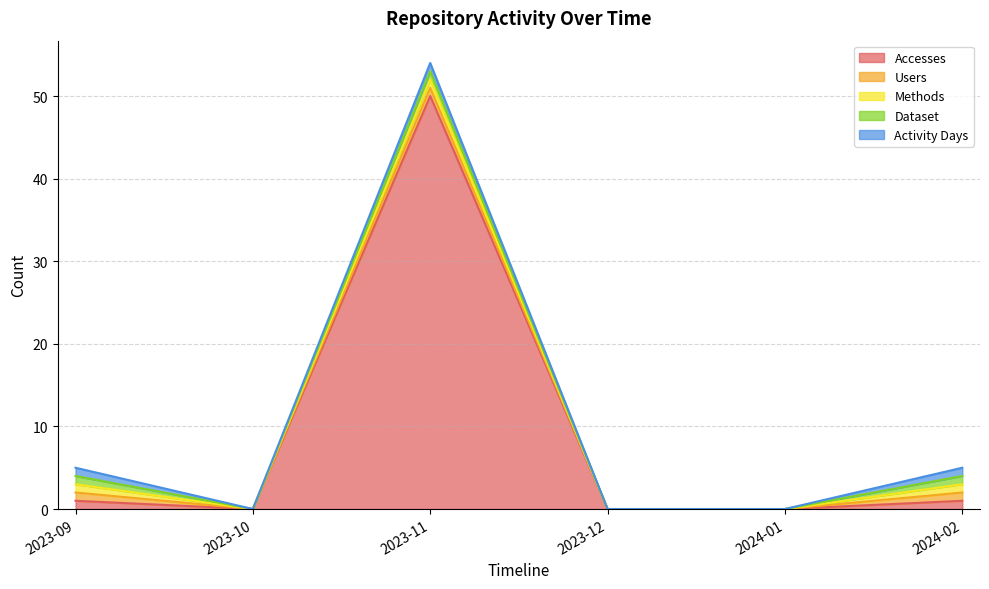

At which label is Methods closest to 0?

2023-10